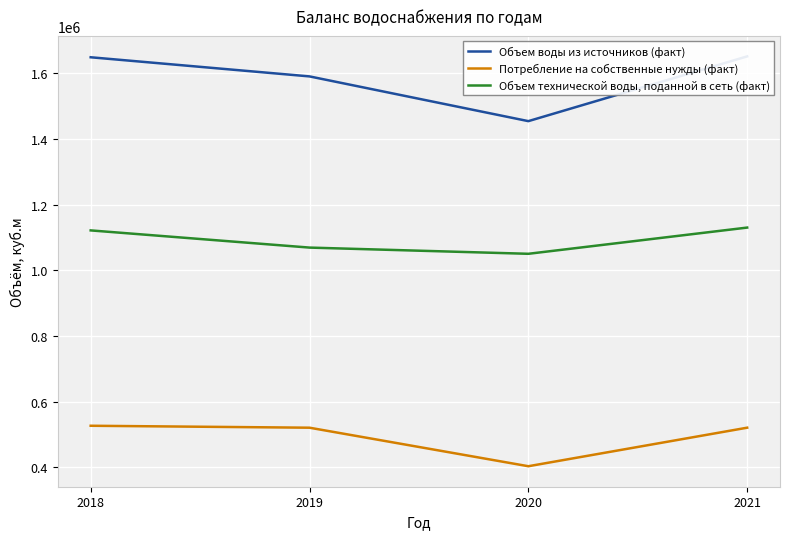

What is the approximate value of Объем технической воды, поданной в сеть (факт) at 2020, to the nearest 50?

1050200